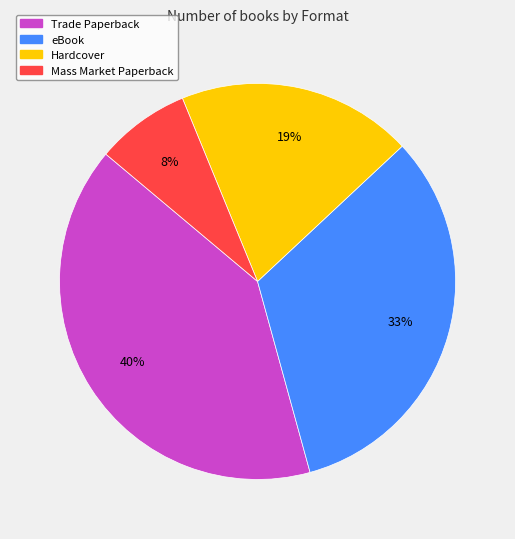

To the nearest percent, what is the average slice percentage?

25%